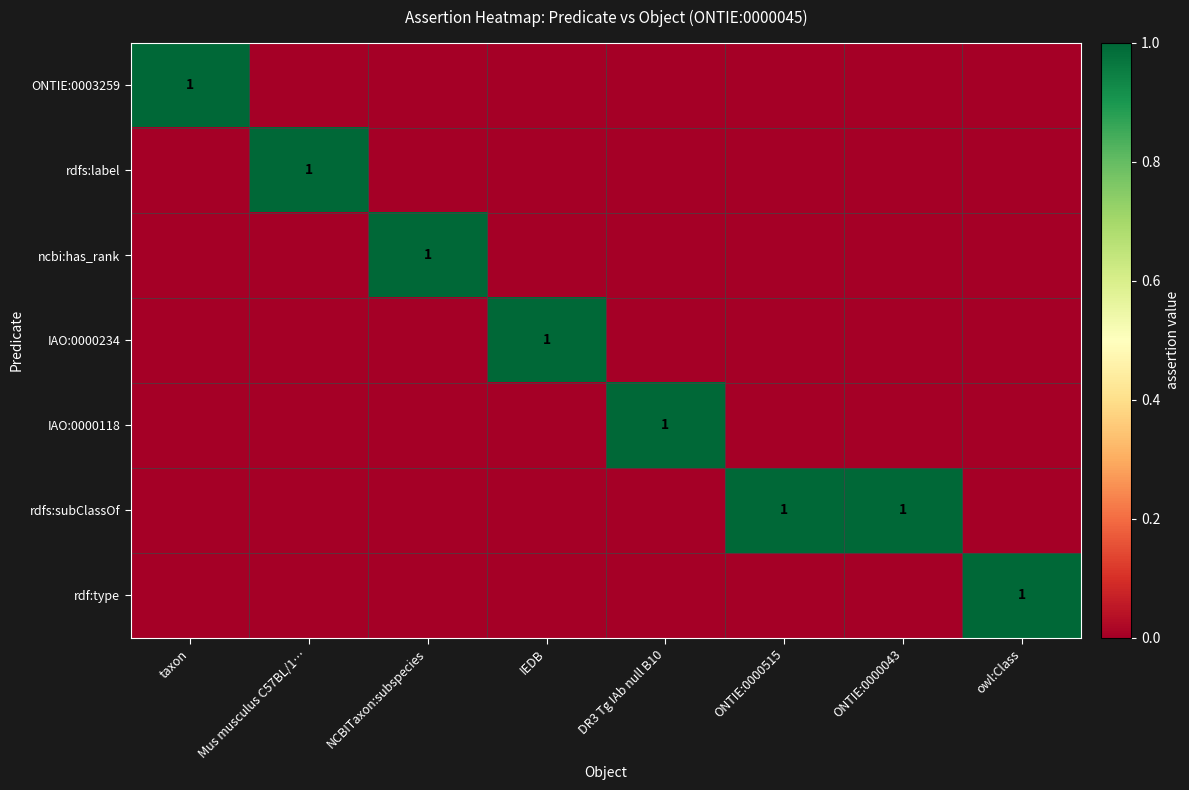

True or false: IAO:0000234 has a value of 0 at Mus musculus C57BL/1….

True